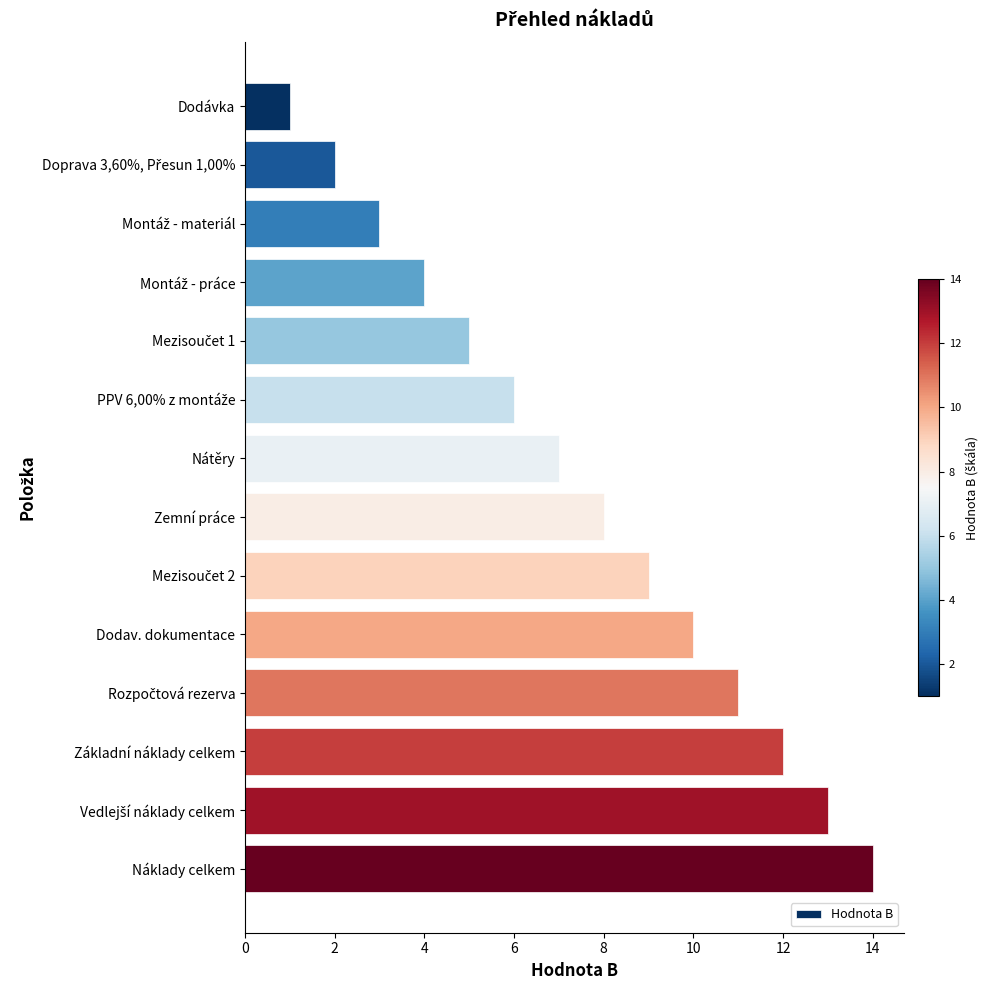

Count the number of data series in this chart.

1